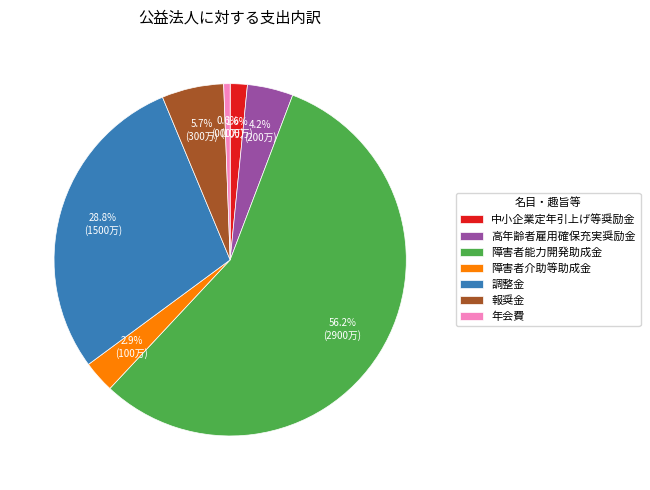

What is the total percentage of 障害者介助等助成金 and 中小企業定年引上げ等奨励金?

4.5%